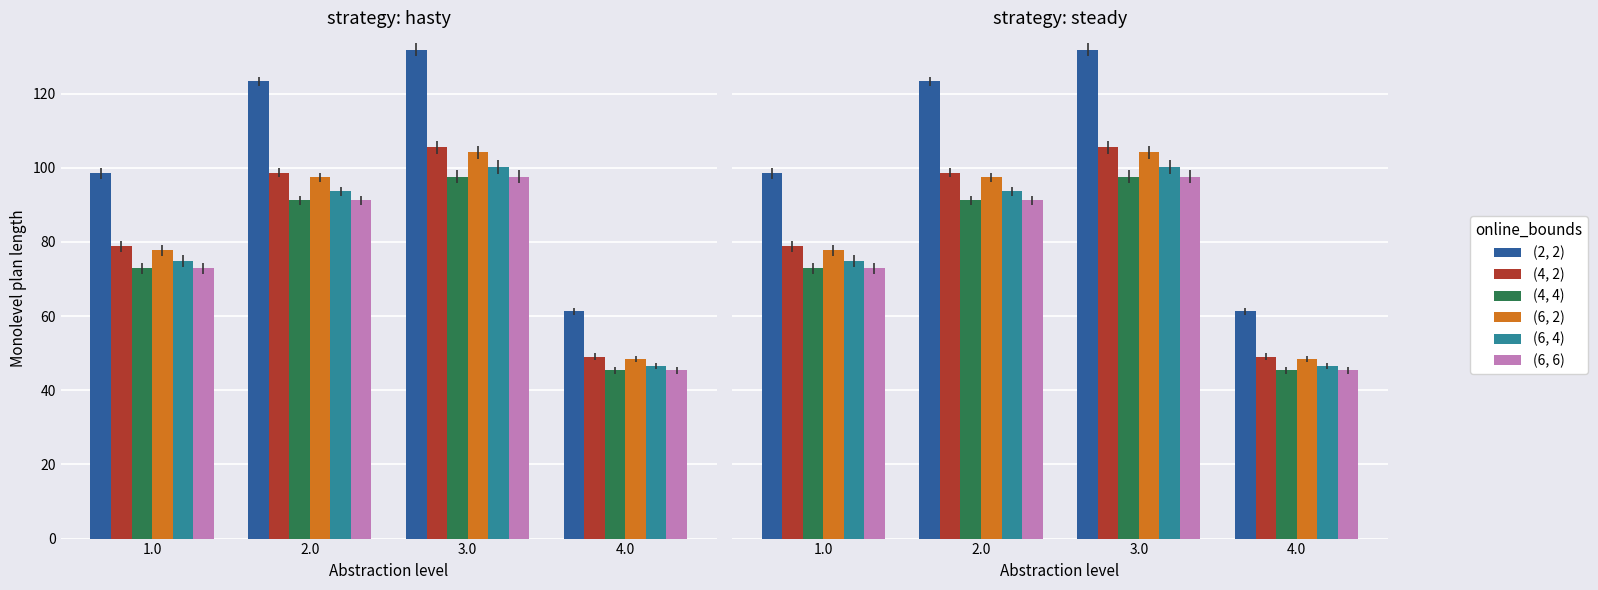

At which label does (6, 6) first exceed 91?

2.0